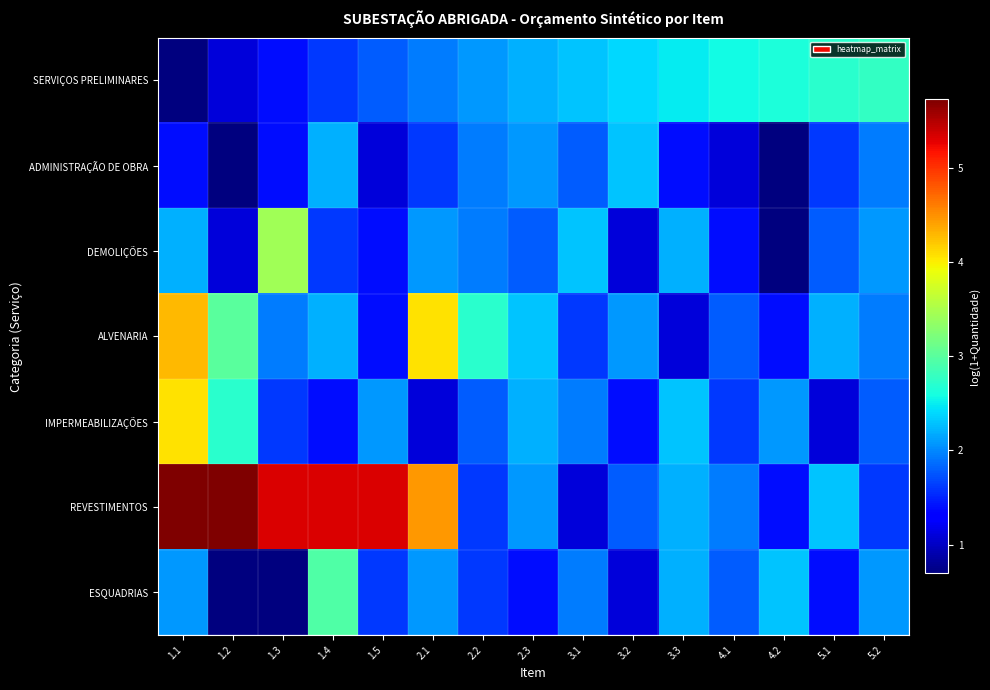

Which series has the widest spread of values?

REVESTIMENTOS